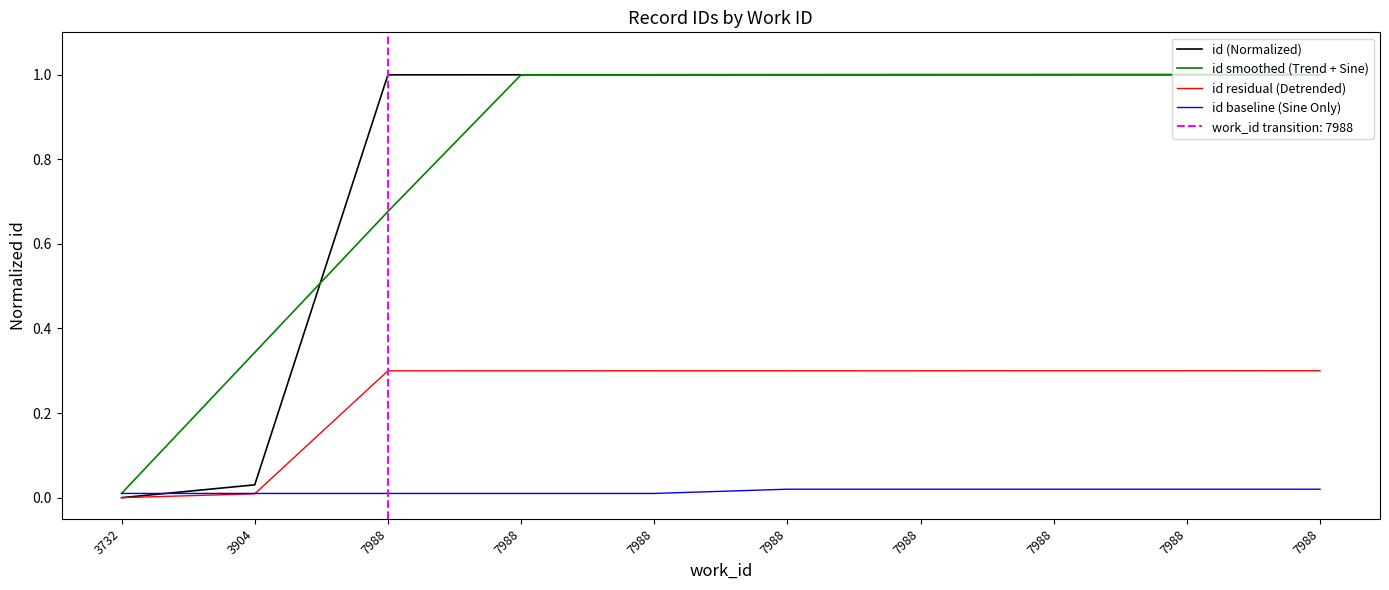

Count the number of categories in the chart.

10